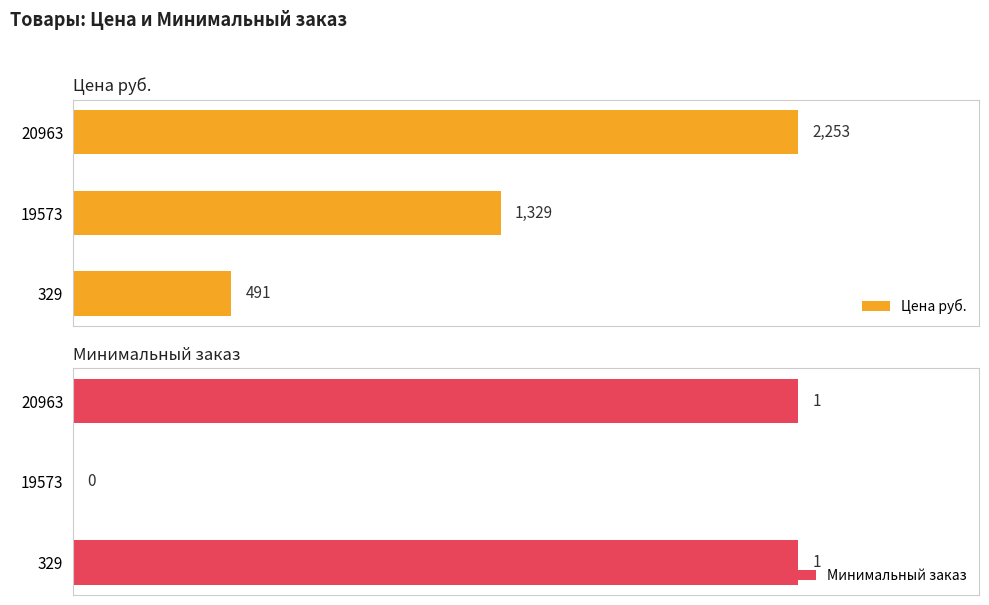

Rank the categories by Цена руб. value from highest to lowest.

20963, 19573, 329